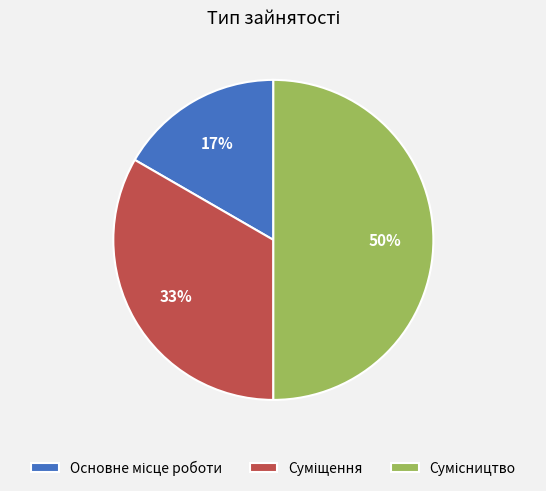

To the nearest percent, what is the average slice percentage?

33%